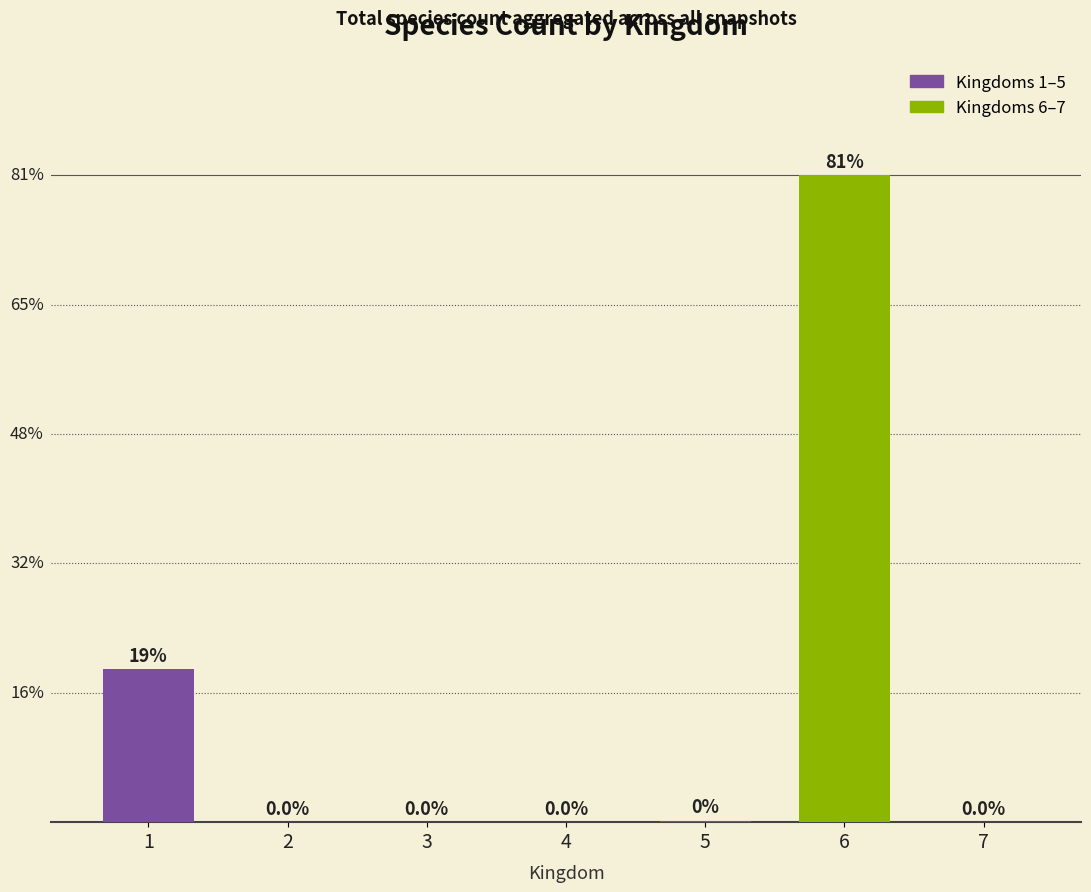

Are the bars horizontal?

No